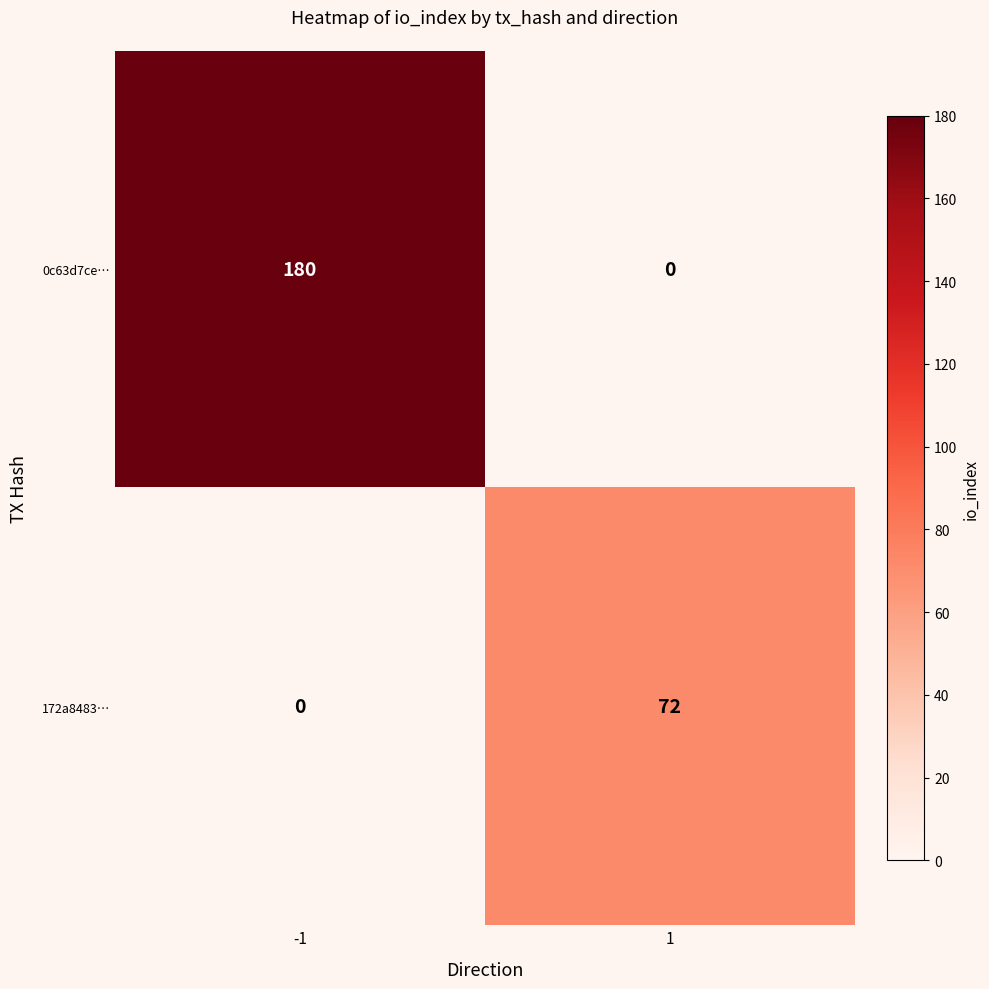

What is the spread (max minus min) of values at 1?

72